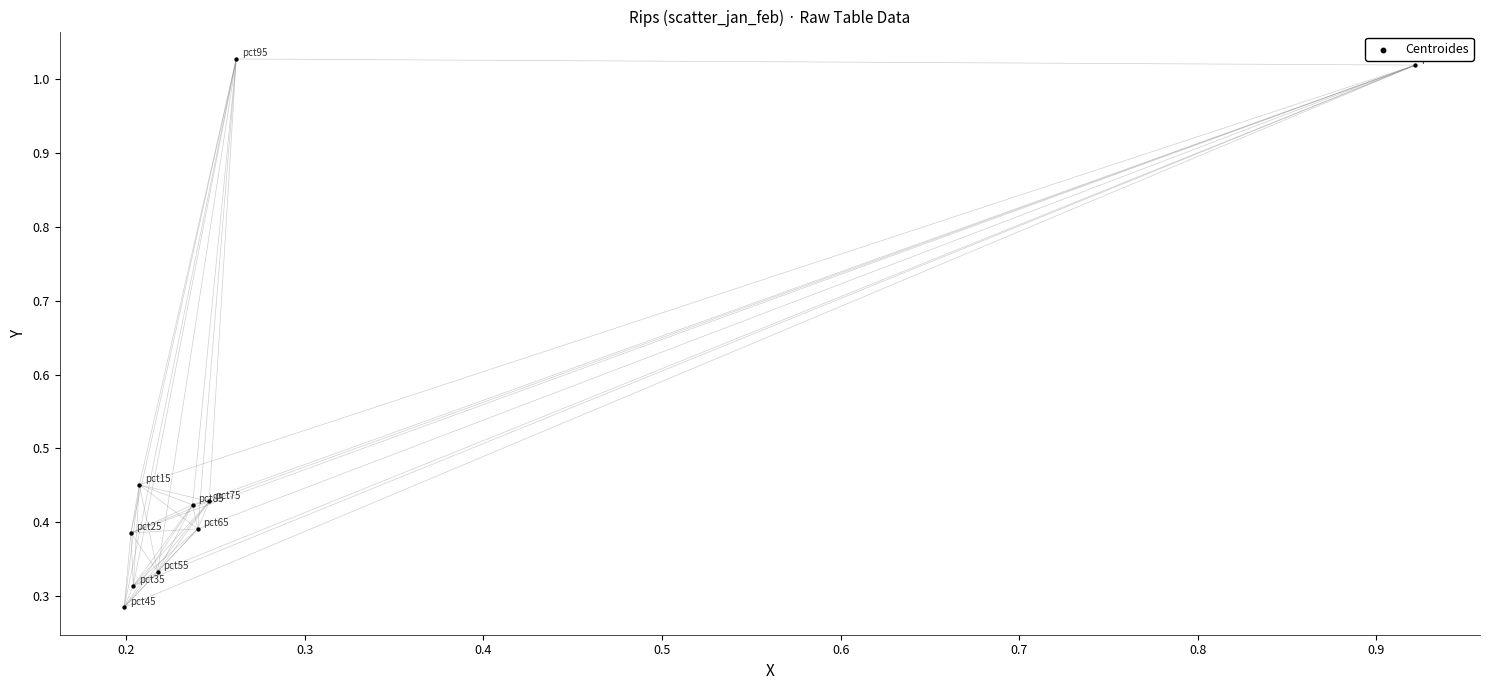

What is the range of Y values (max minus min)?

0.7